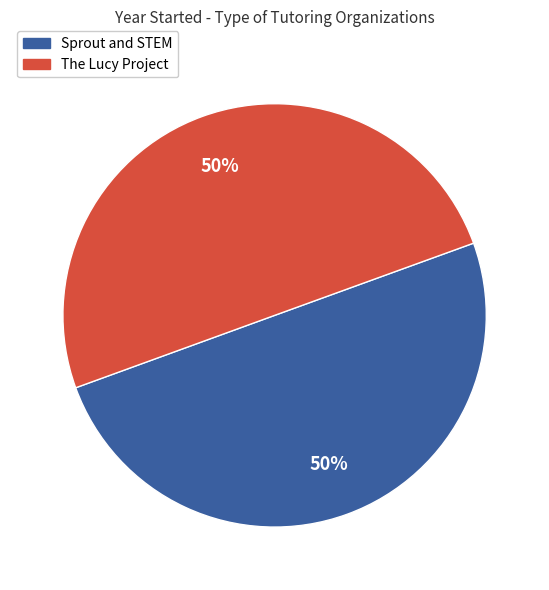

What percentage is the Sprout and STEM slice, to the nearest percent?

50%